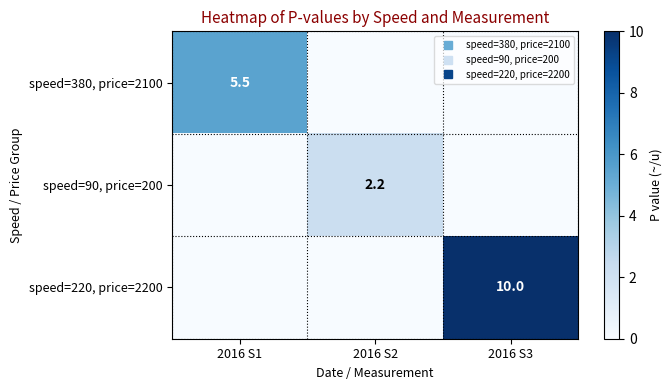

Which series has the largest range (max minus min)?

speed=220, price=2200